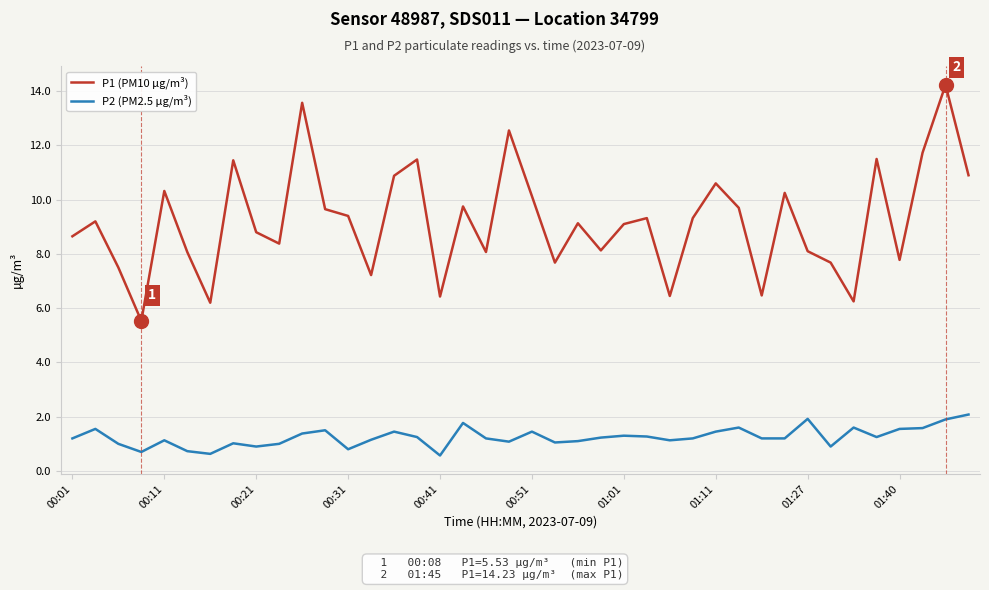

How many lines are shown in the chart?

2